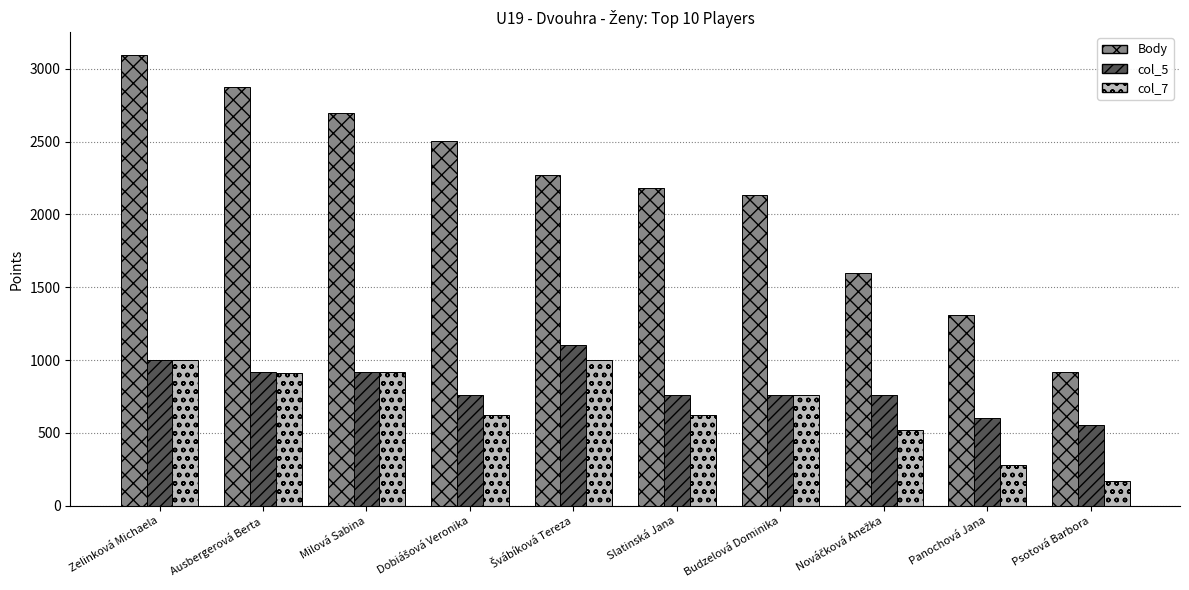

What is the sum of all col_5 values?

8136